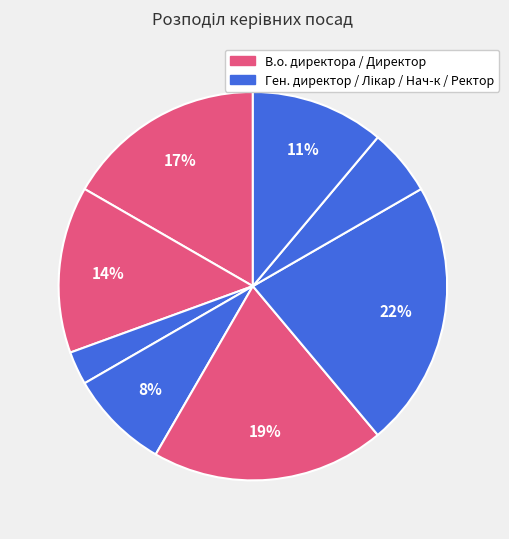

Count the number of slices in the pie.

8